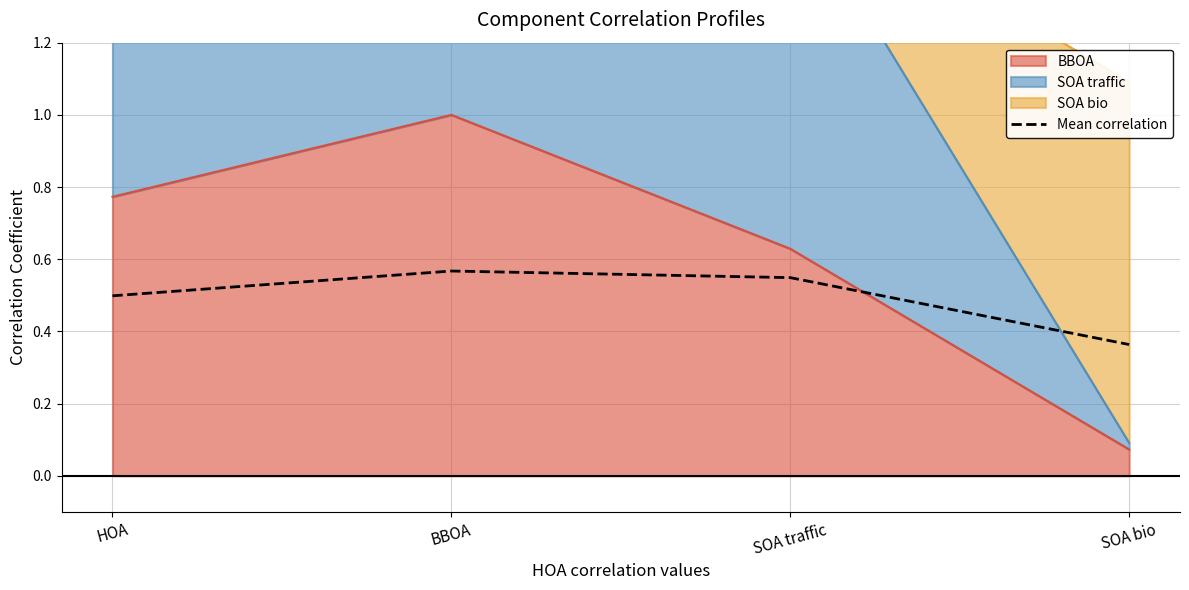

What is the label of the 1st point from the left?

HOA